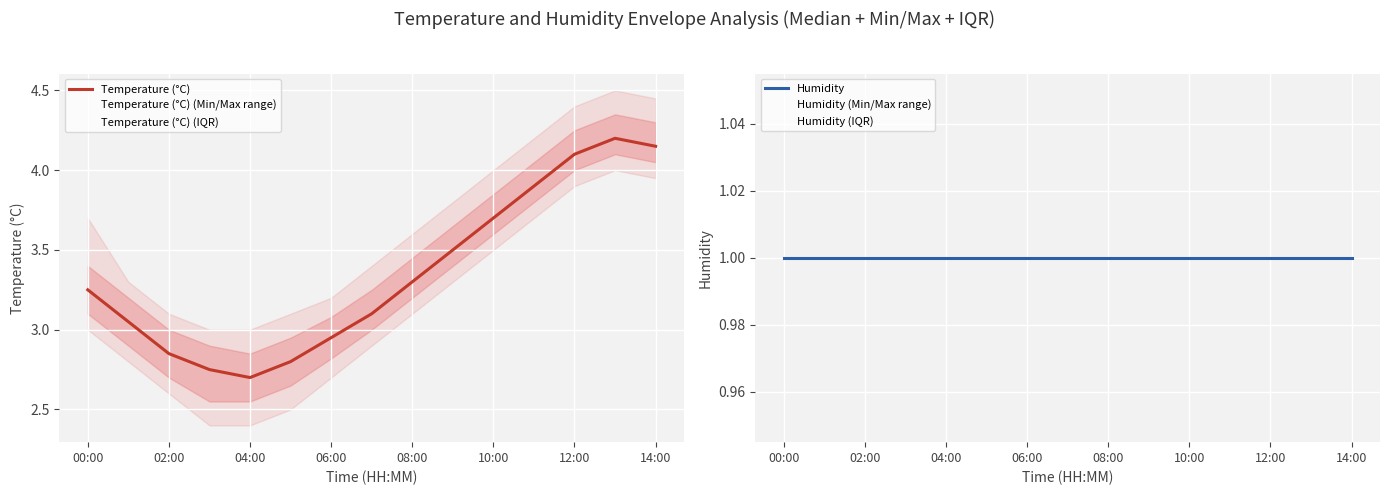

What is the minimum value for Temperature (°C)?

2.7